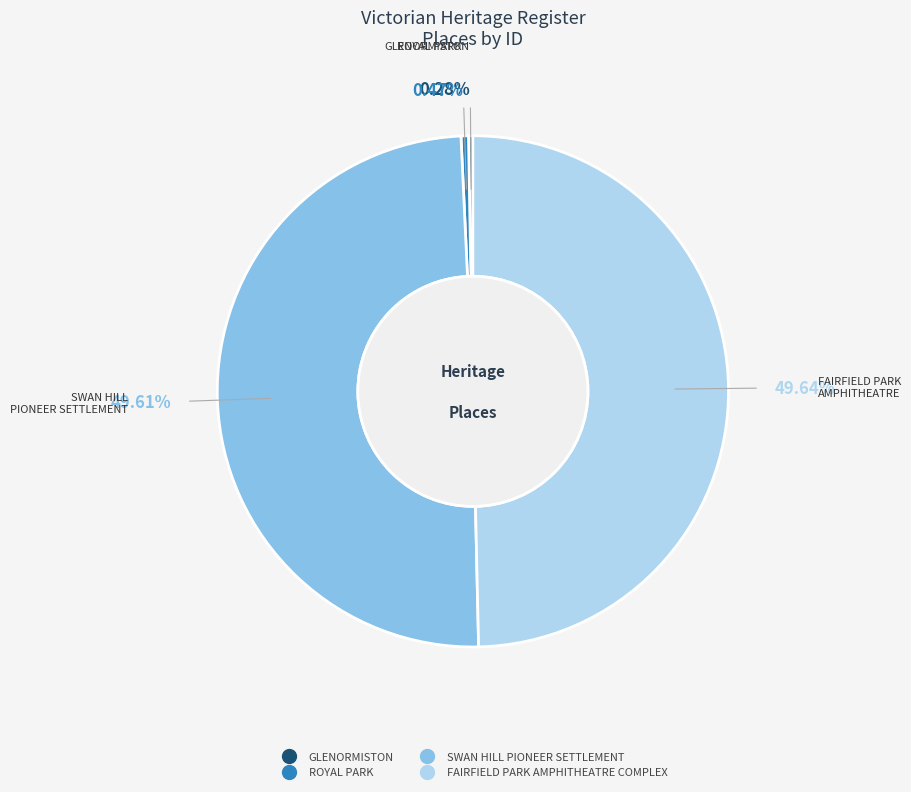

Between ROYAL PARK and SWAN HILL PIONEER SETTLEMENT, which is larger?

SWAN HILL PIONEER SETTLEMENT